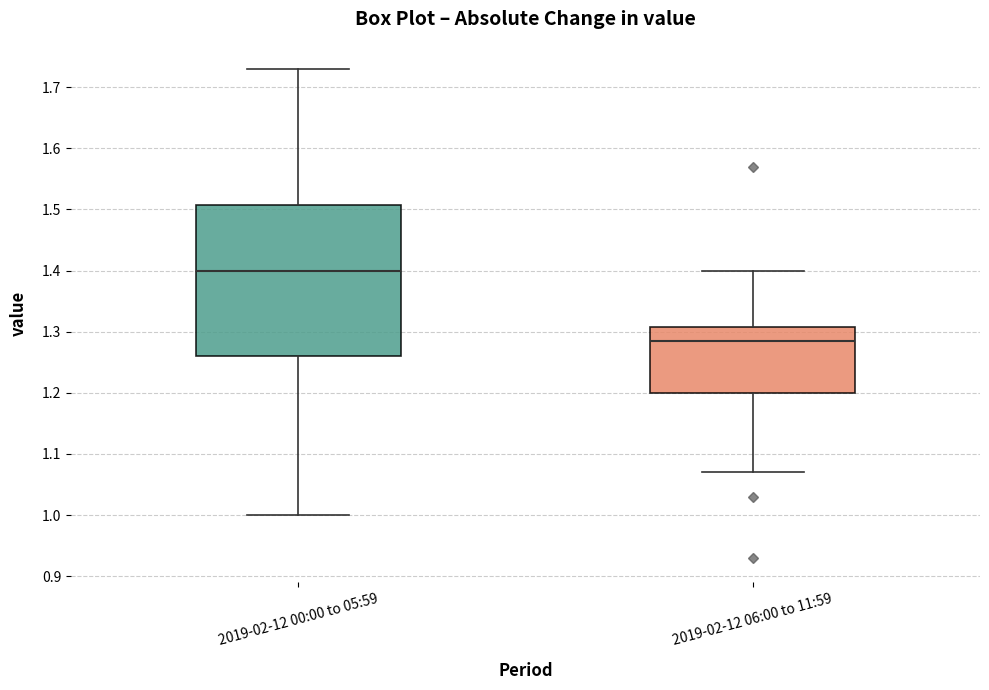

Which box's median line is the highest?

2019-02-12 00:00 to 05:59